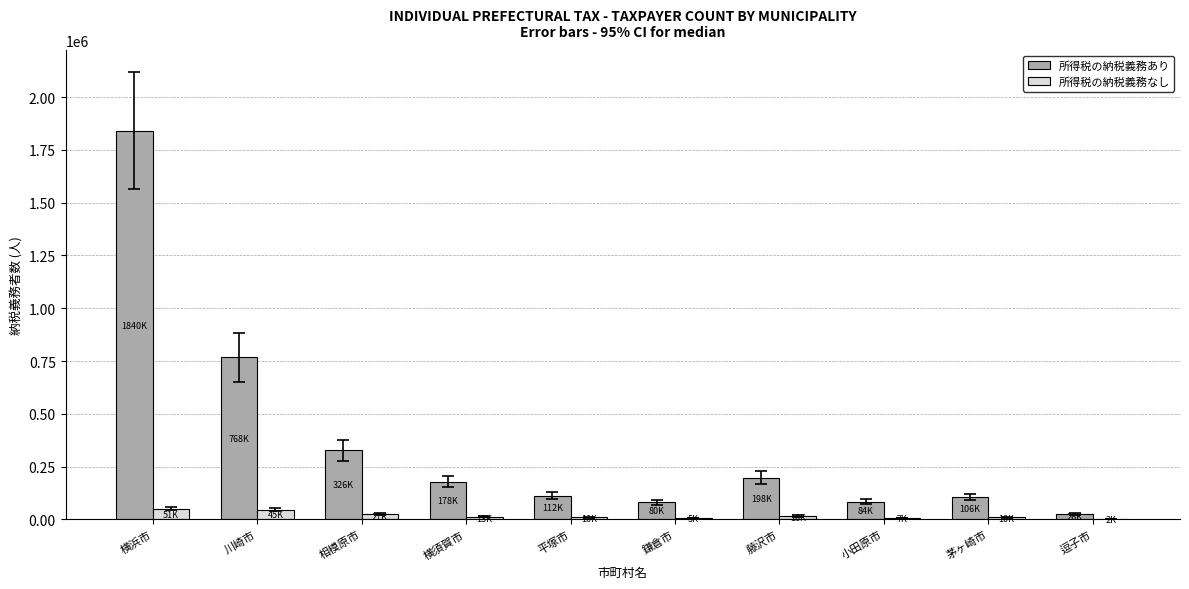

The 所得税の納税義務なし series shows 51396 at 横浜市. True or false?

True